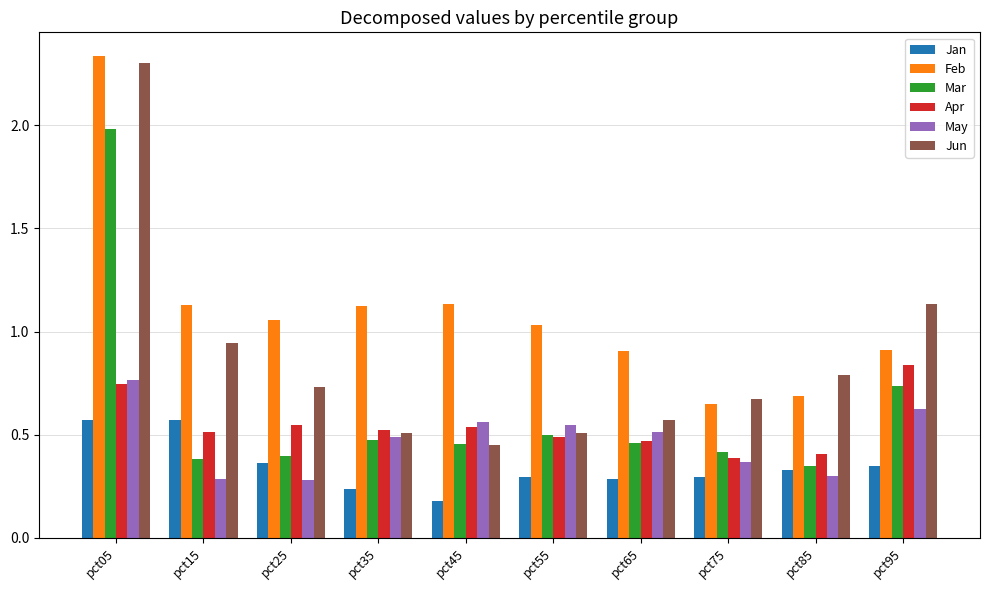

Is it true that Apr equals 0.3 at pct55?

False